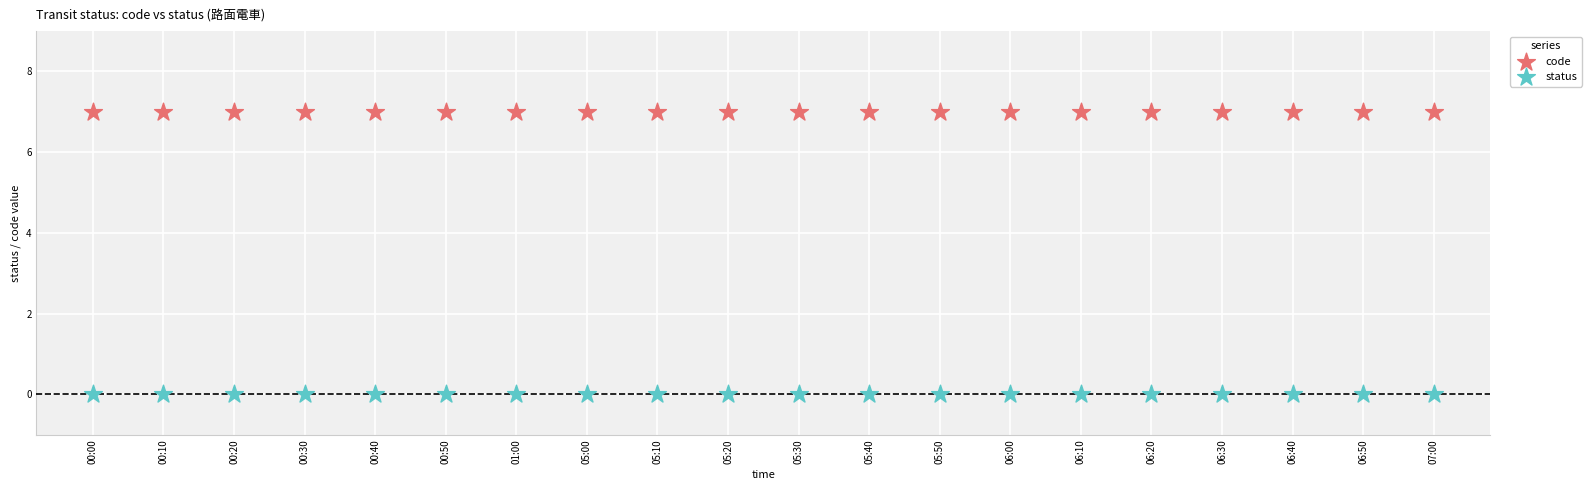

Which series reaches the maximum Y coordinate?

code